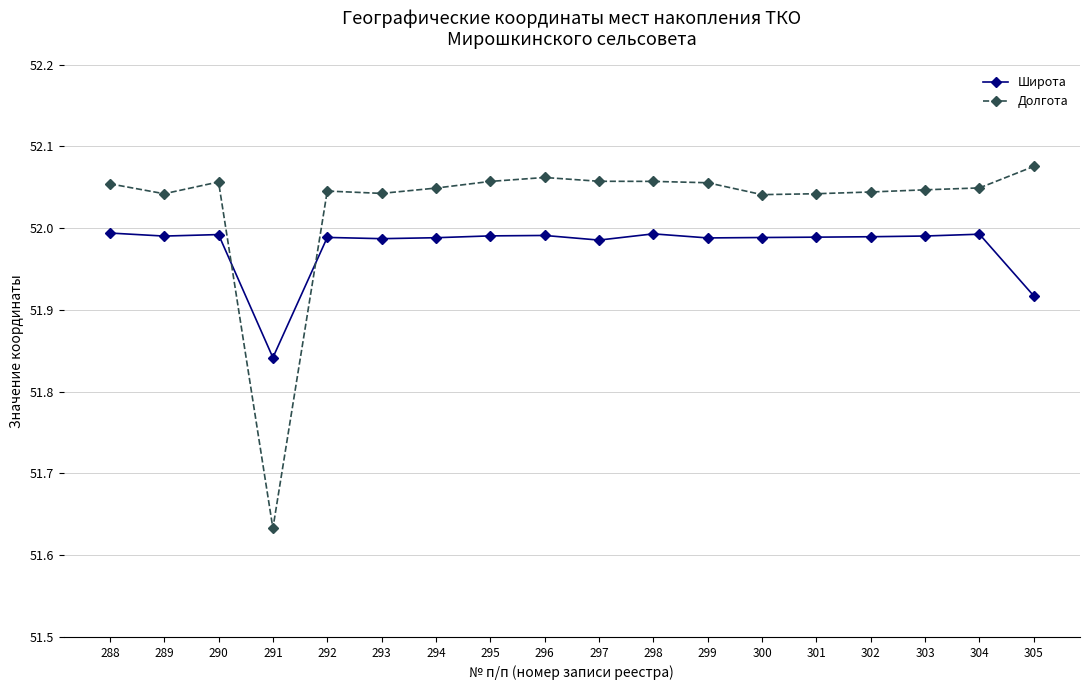

True or false: Долгота has more than 0 points higher than both neighbors.

True